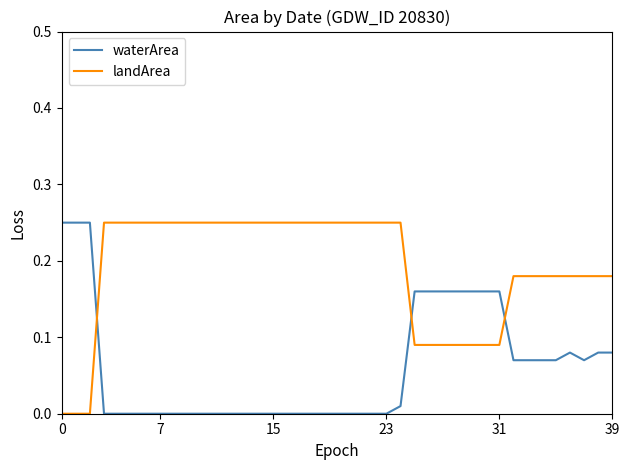

What is the sum of all landArea values?

7.6